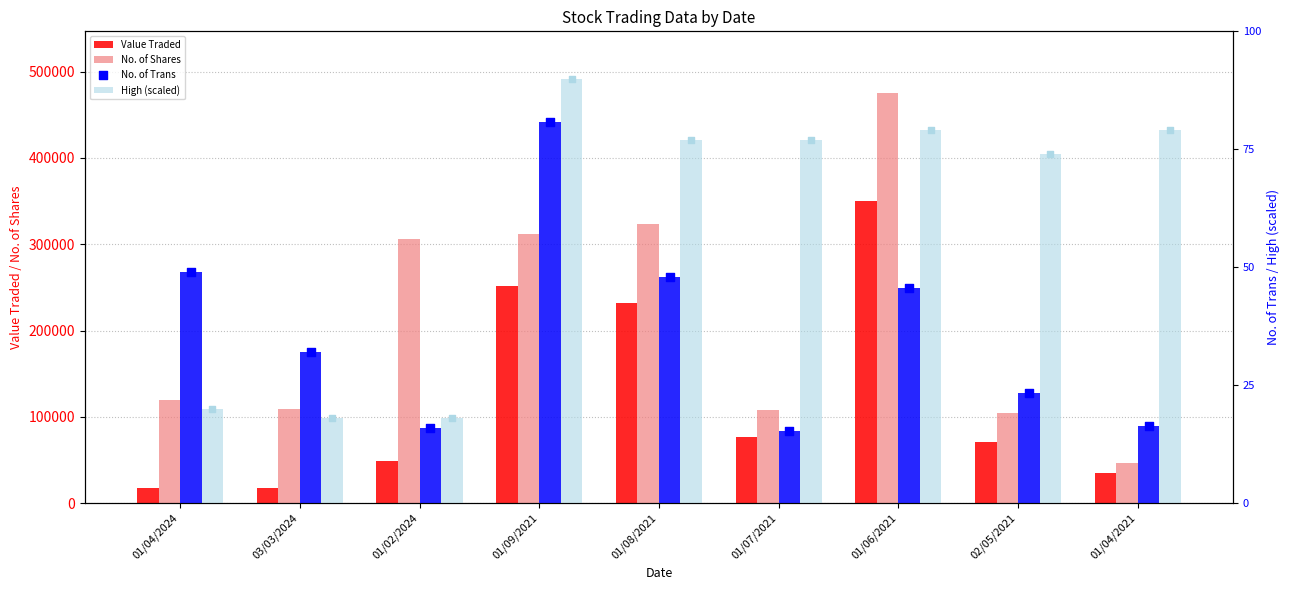

Which series has the widest spread of Y values?

No. of Shares